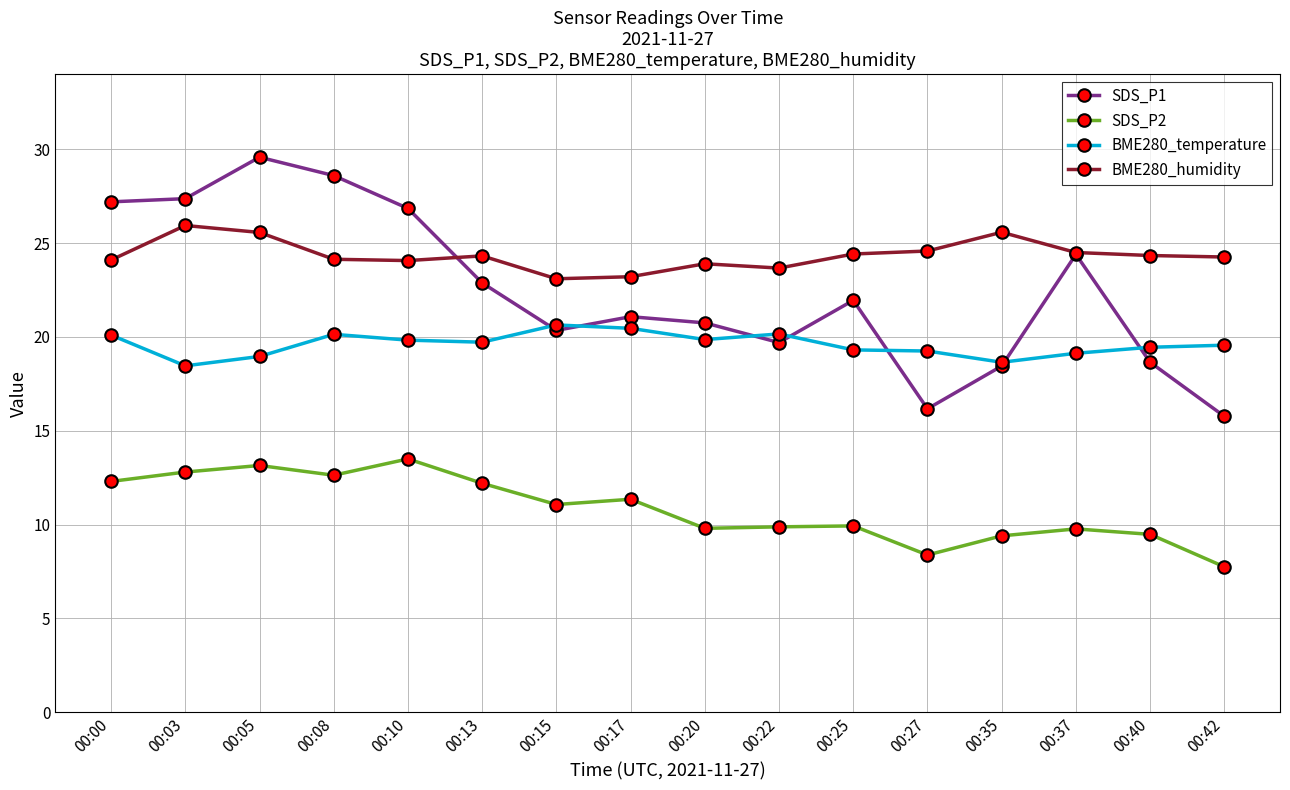

What is the value of the BME280_humidity point at the 11th from the left?

24.4